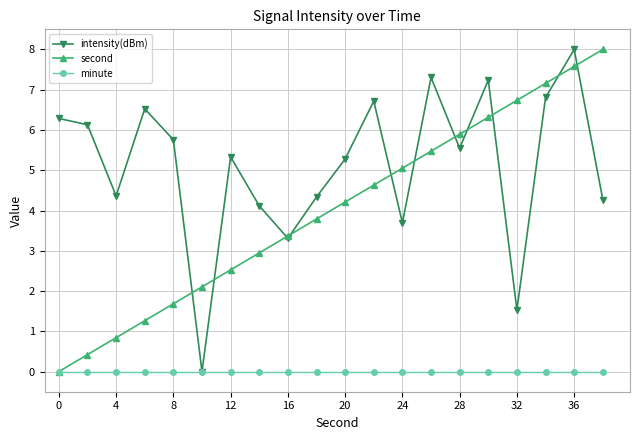

What is the maximum value for second?

8.0